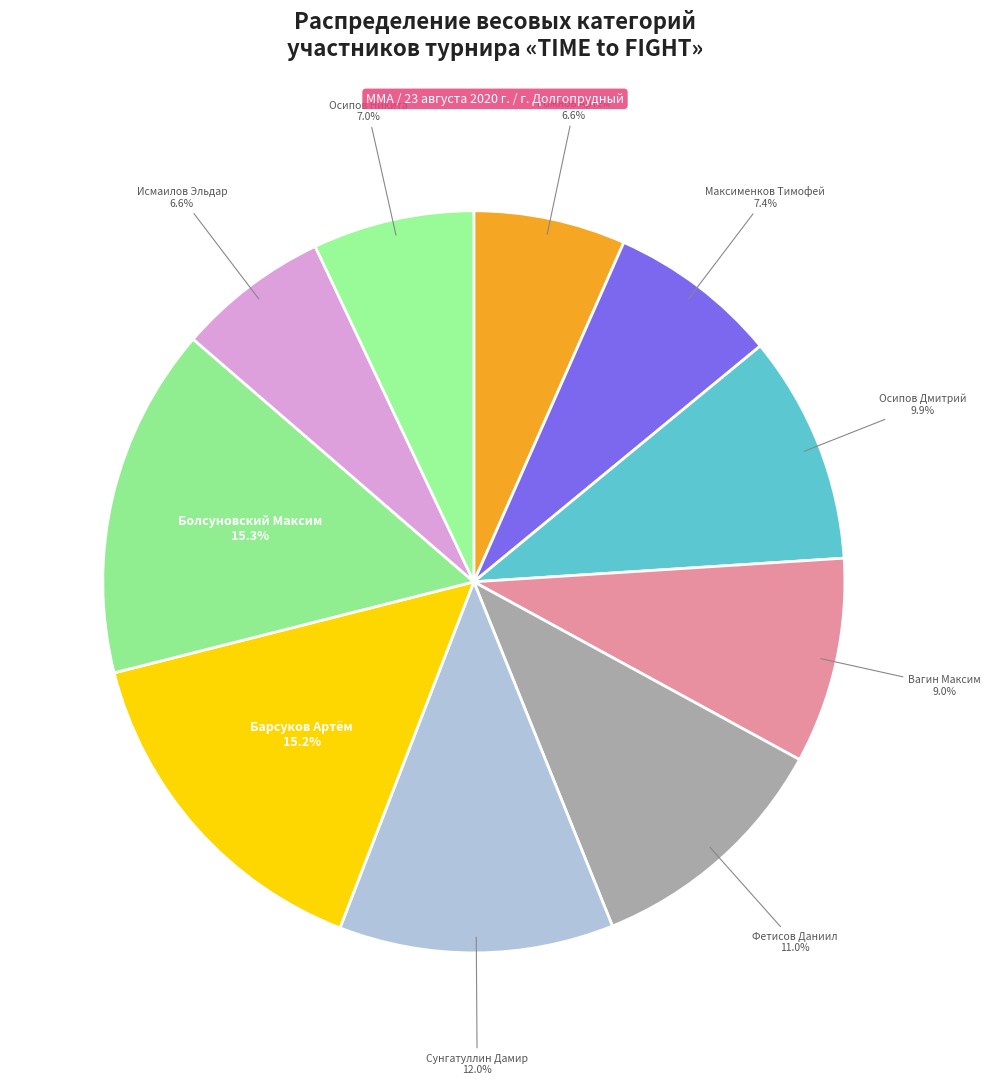

Between Максименков Тимофей and Вагин Максим, which is larger?

Вагин Максим